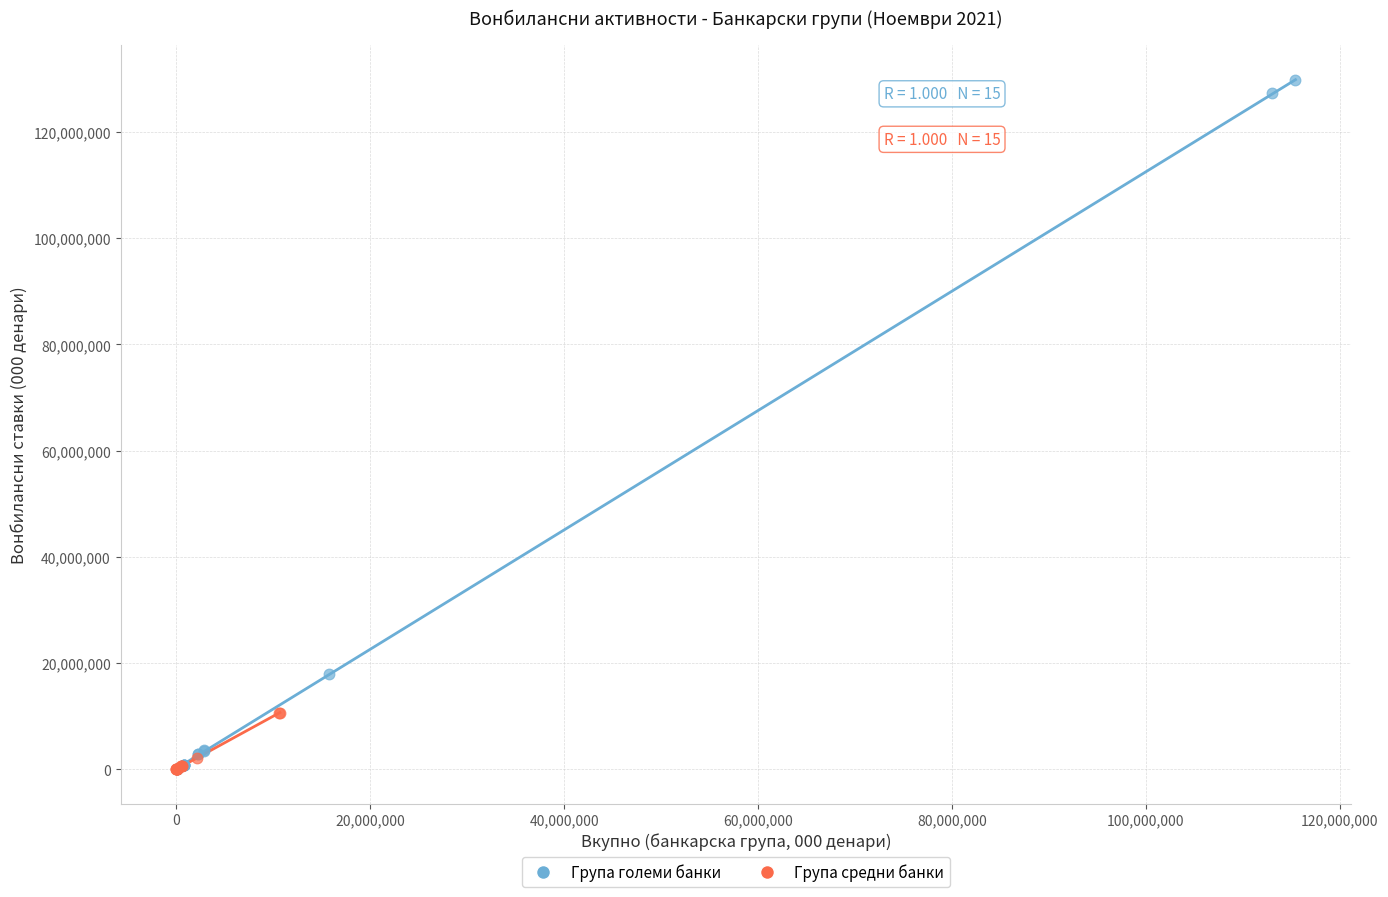

Which series has the largest Y range (max minus min)?

Група големи банки